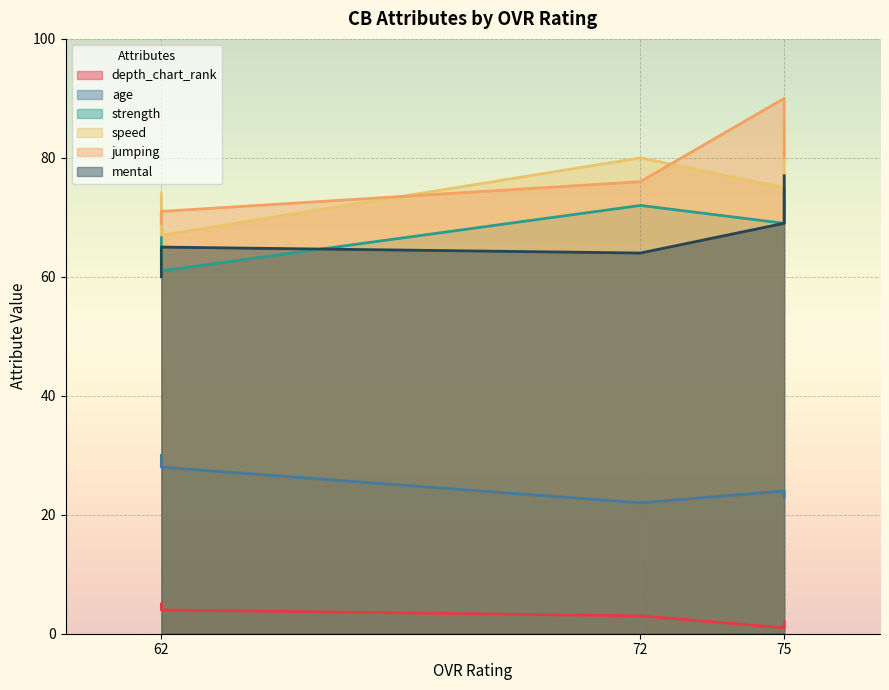

What value does the jumping series have at 62, to the nearest 5?

70